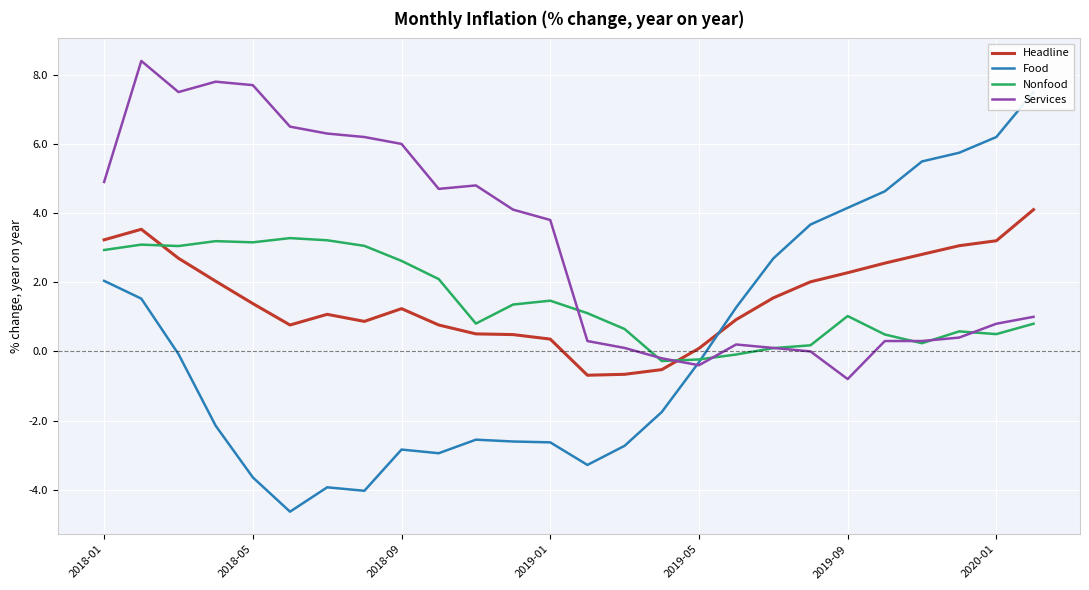

List the series in order of their peak value, highest first.

Services, Food, Headline, Nonfood